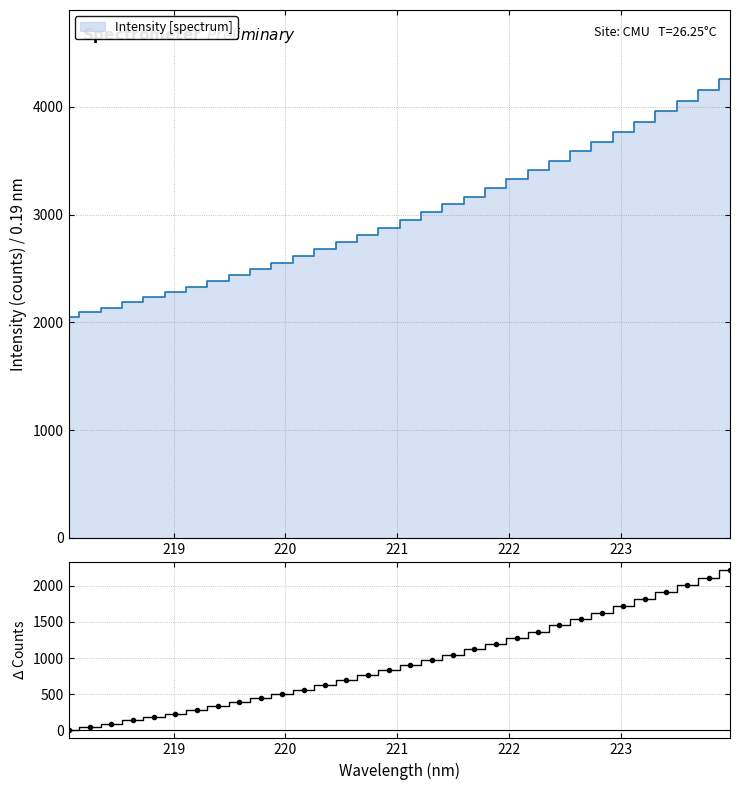

What is the label of the 3rd point from the left?

220